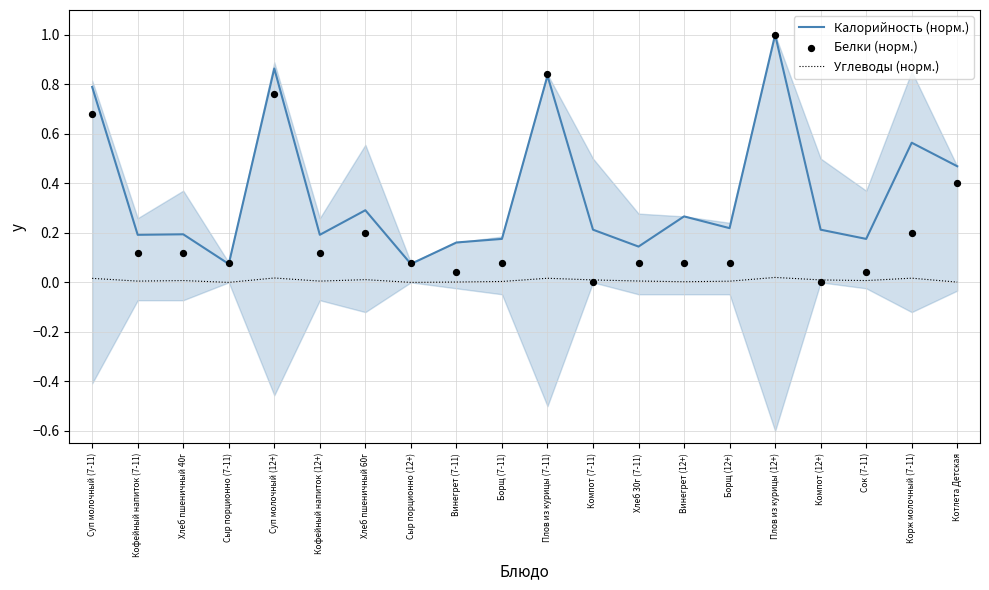

Which series has the widest spread of Y values?

Белки (норм.)